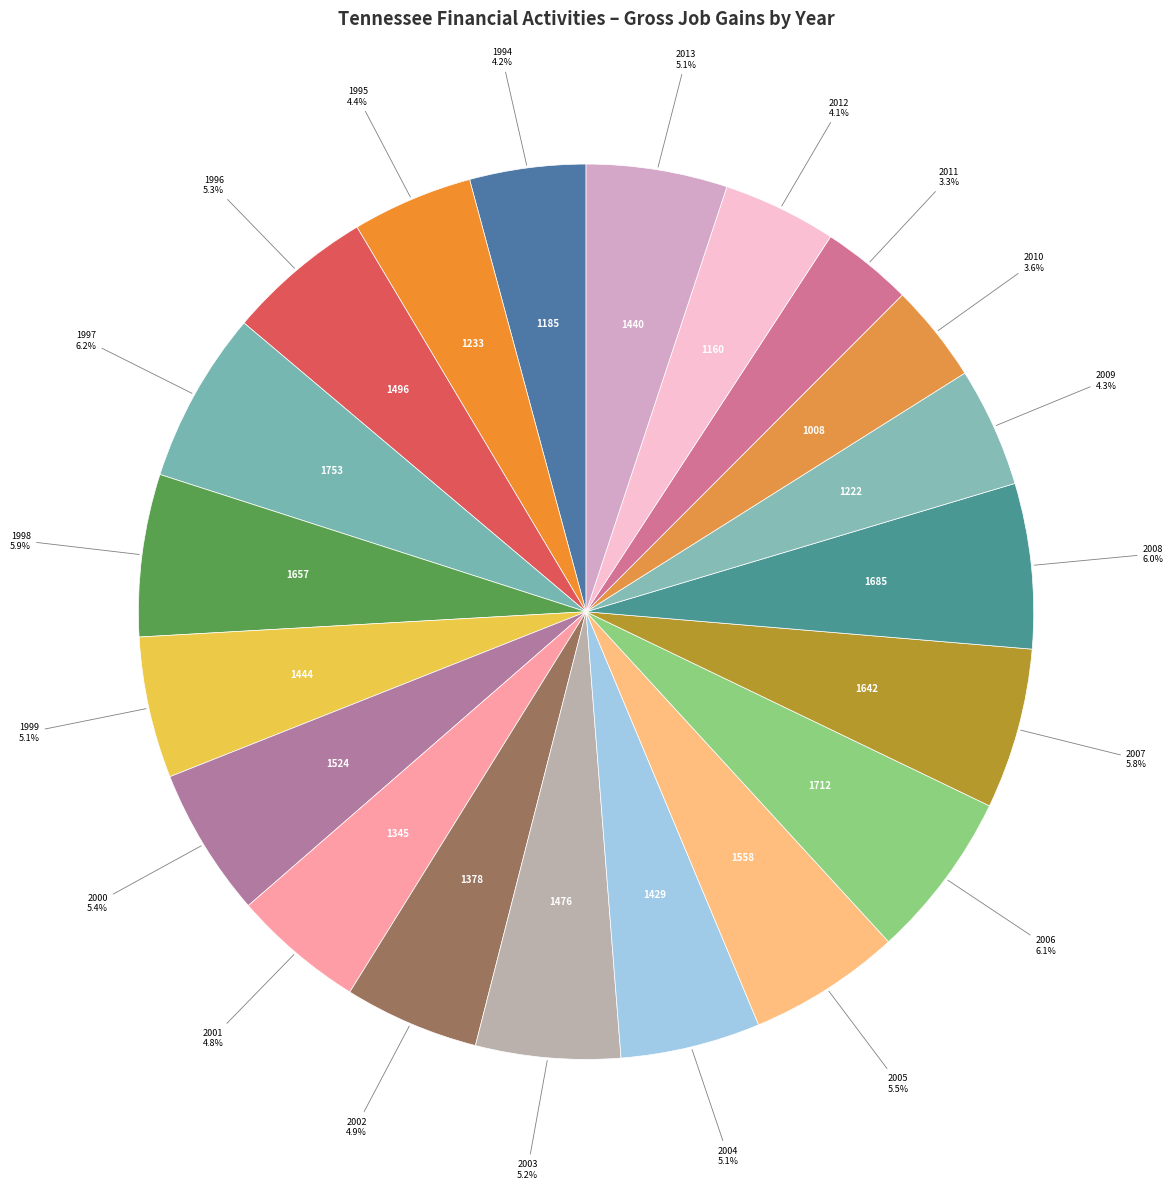

Does any single category account for the majority?

No